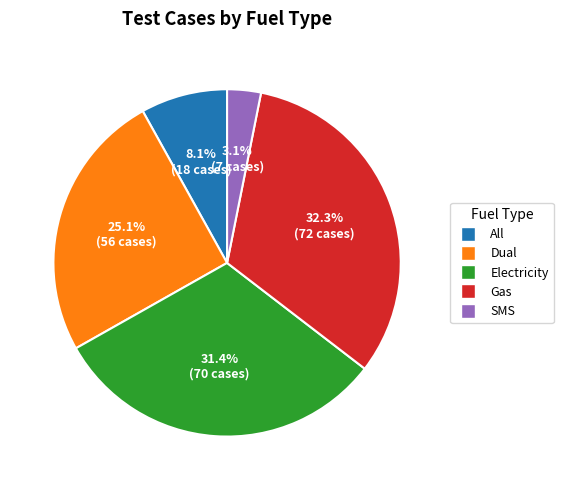

True or false: Electricity accounts for 31% of the total.

True